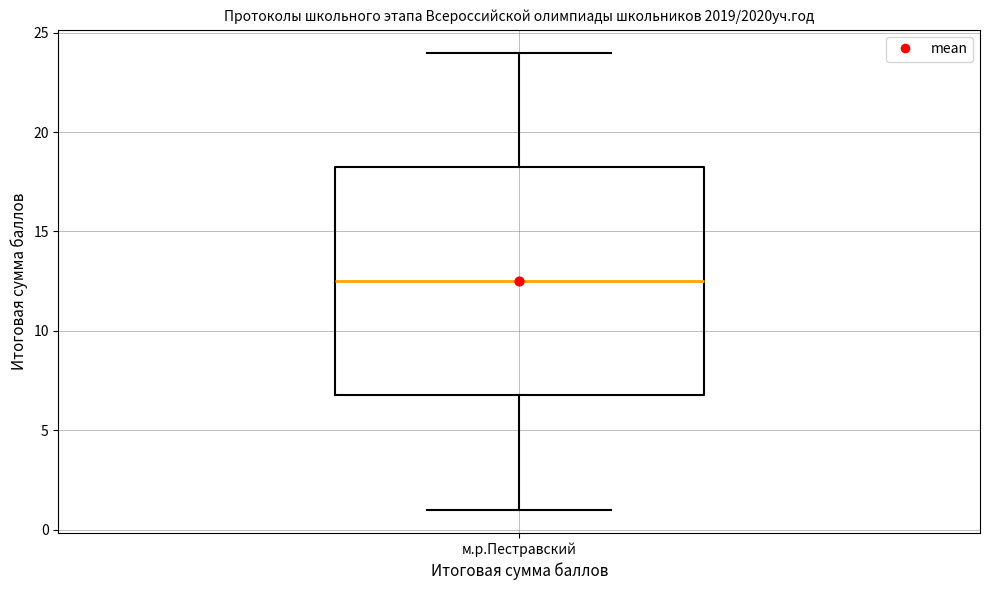

Where is the lower edge of the box for м.р.Пестравский on the y-axis? The values are not printed on the chart, so give them approximately, as read against the axis.

7.0